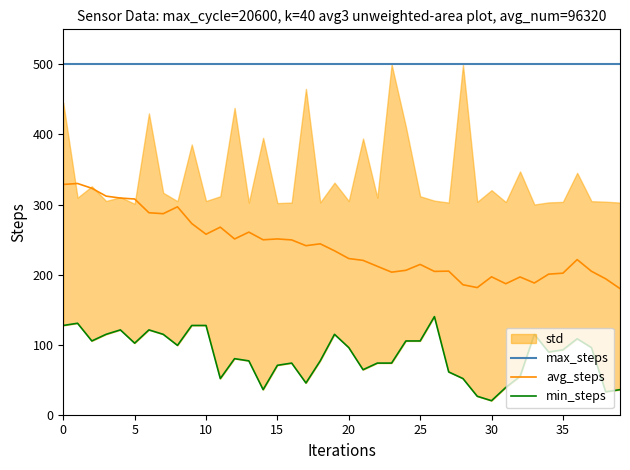

At which label is min_steps closest to 80?

12